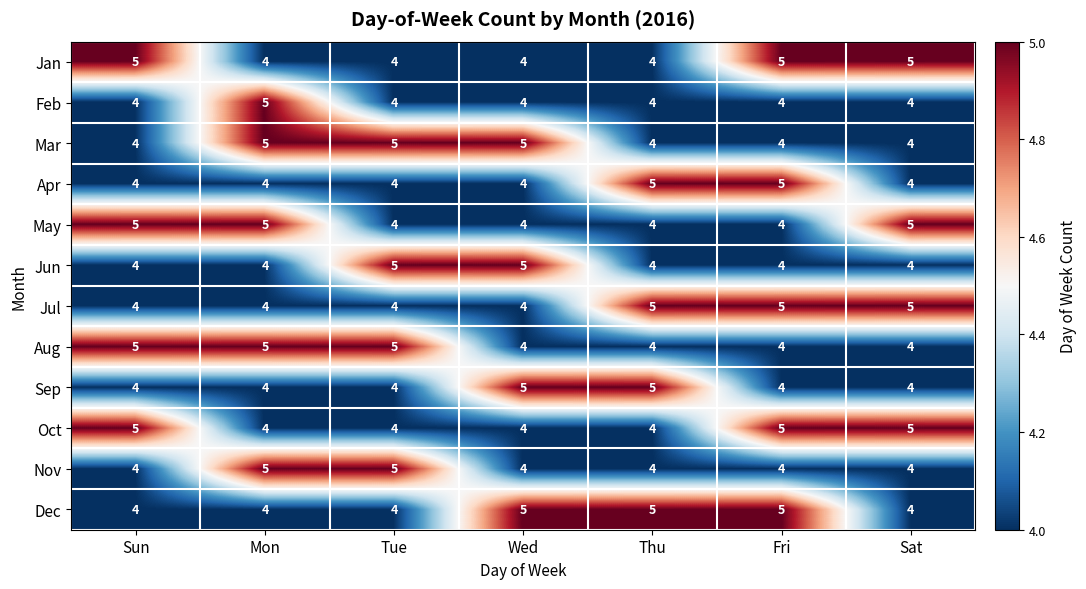

What is the difference between the highest and lowest values at Tue?

1